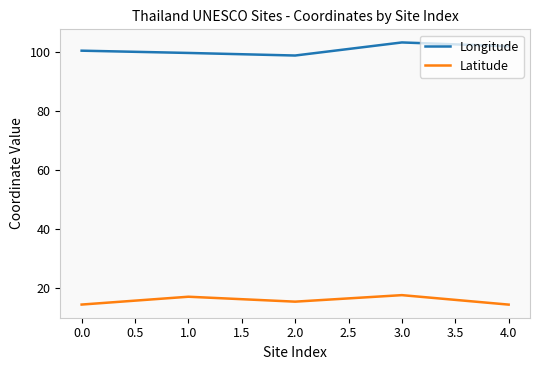

The Latitude series shows 26.5 at 2.0. True or false?

False